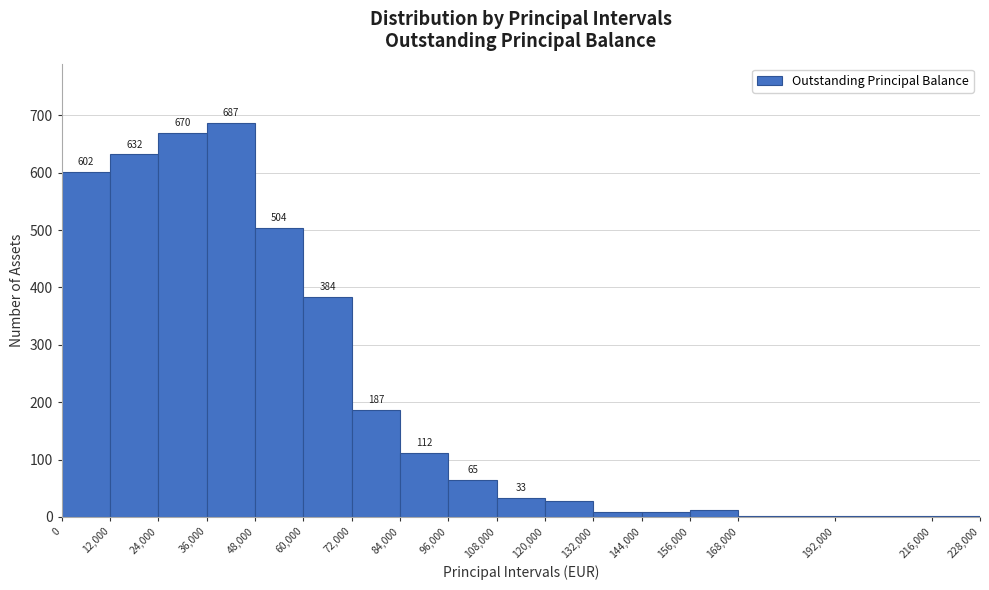

Over which range of the x-axis is the bar tallest?

36,000 to 48,000